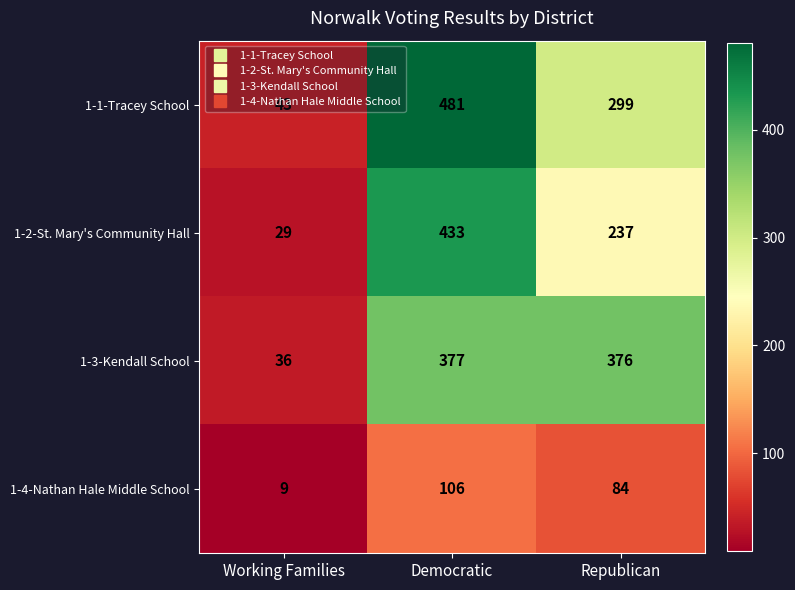

How many values in the 1-1-Tracey School series are below 299?

1